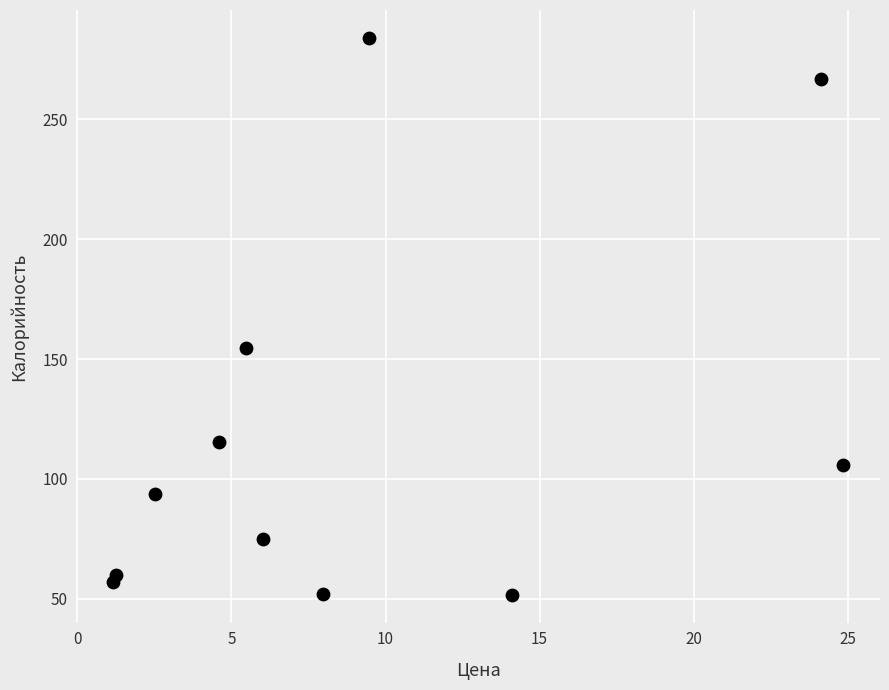

What Y value in the scatter plot is closest to 167?

154.8